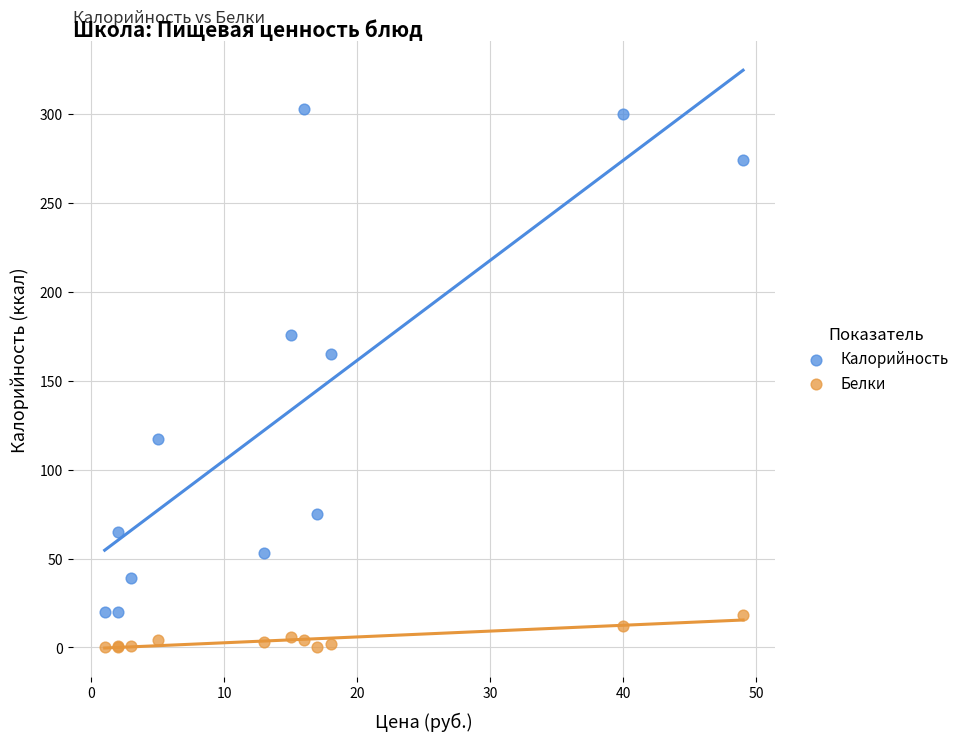

Which series contains the highest Y value?

Калорийность